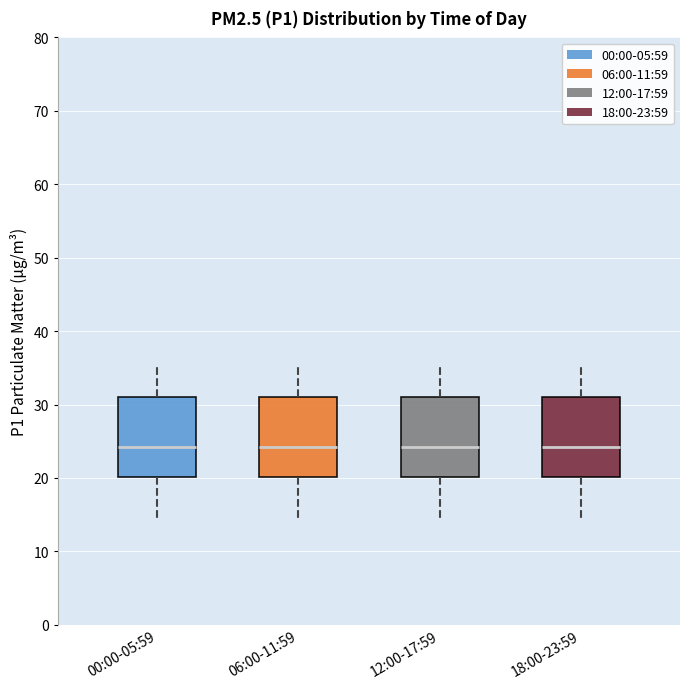

Where does the lower whisker of the box for 00:00-05:59 end on the y-axis? The values are not printed on the chart, so give them approximately, as read against the axis.

14